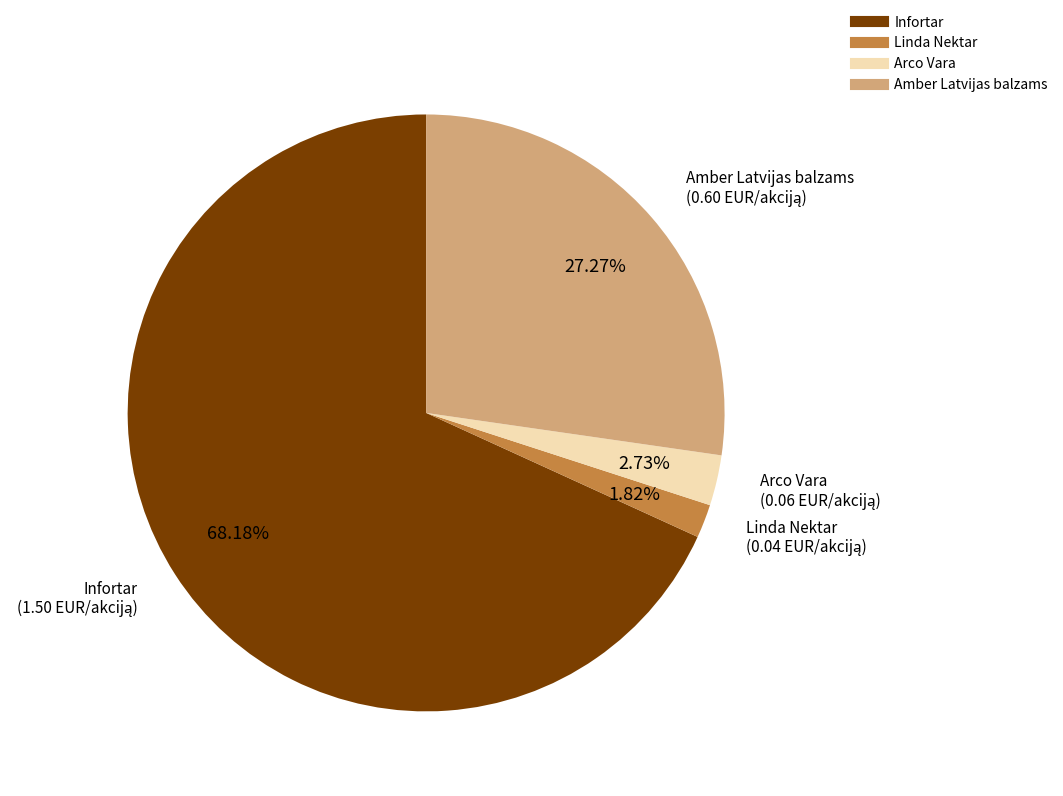

Combined, what portion of the pie is Infortar and Amber Latvijas balzams?

95.5%